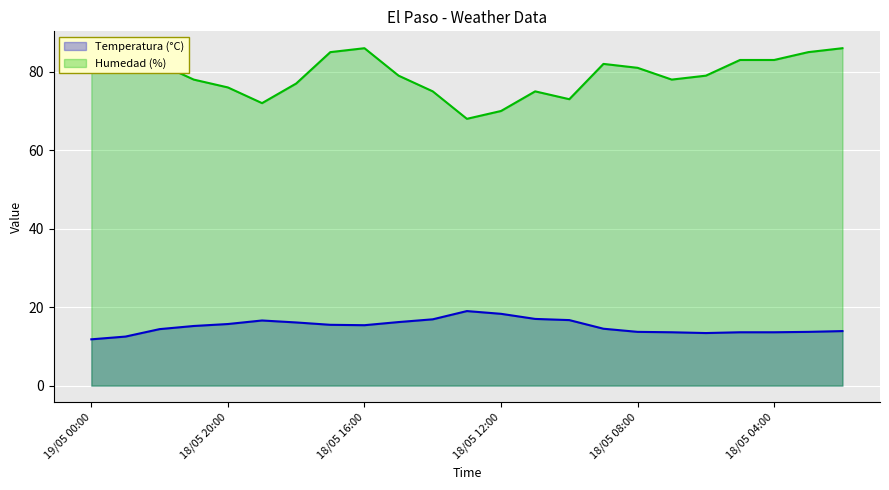

Is it true that Temperatura (°C) equals 17.1 at 19/05 00:00?

False